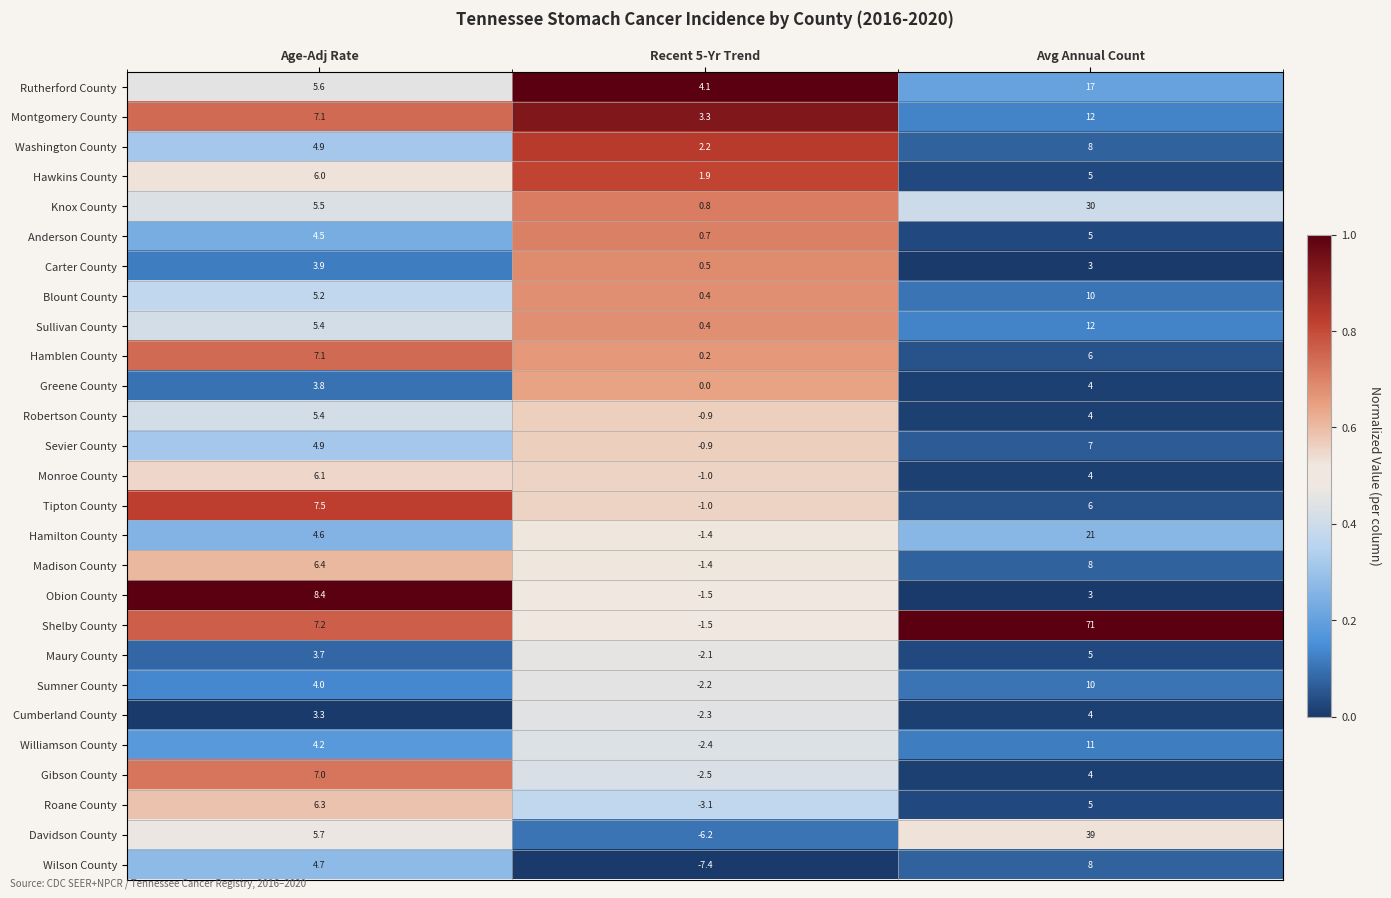

Which series has the largest total across all categories?

Shelby County